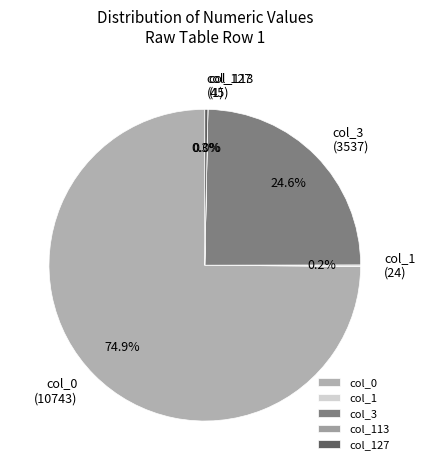

To the nearest percent, what is the average slice percentage?

20%